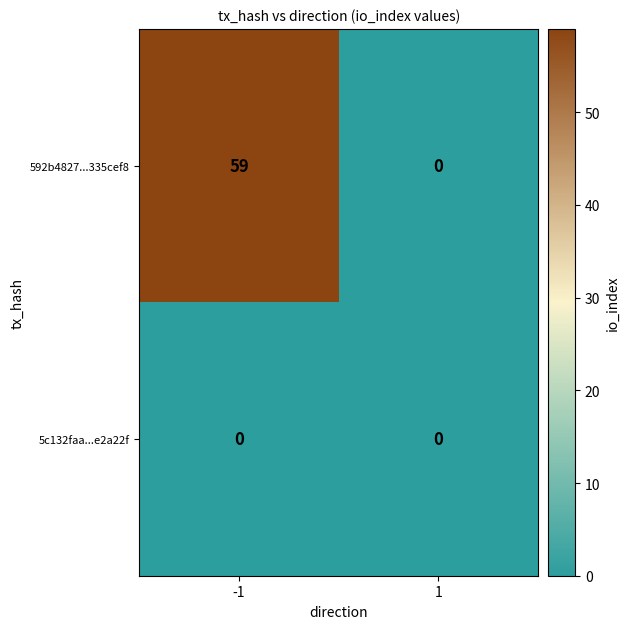

List the series in order of their overall mean, highest first.

592b4827...335cef8, 5c132faa...e2a22f